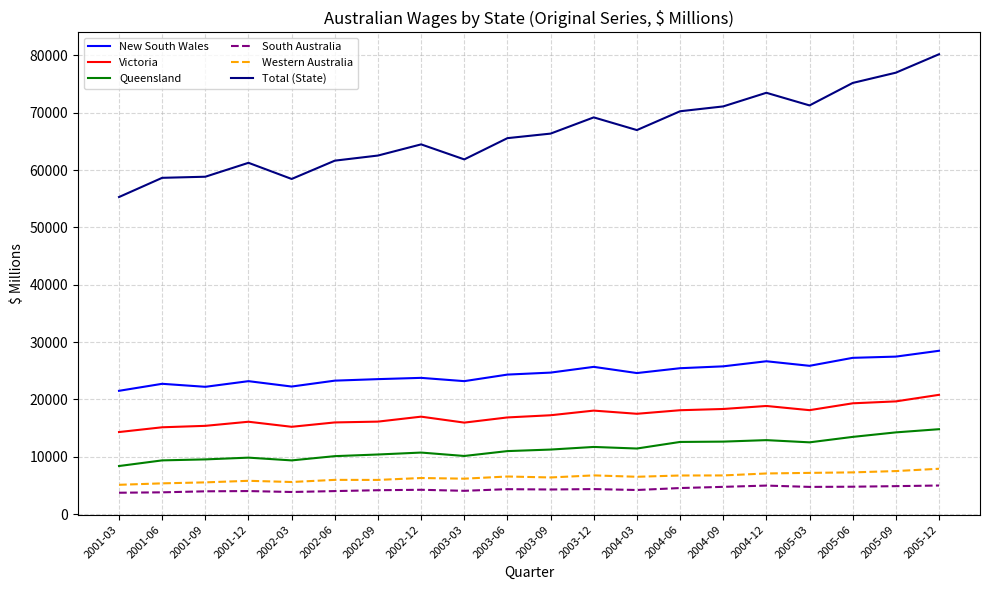

Which series has the widest spread of values?

Total (State)